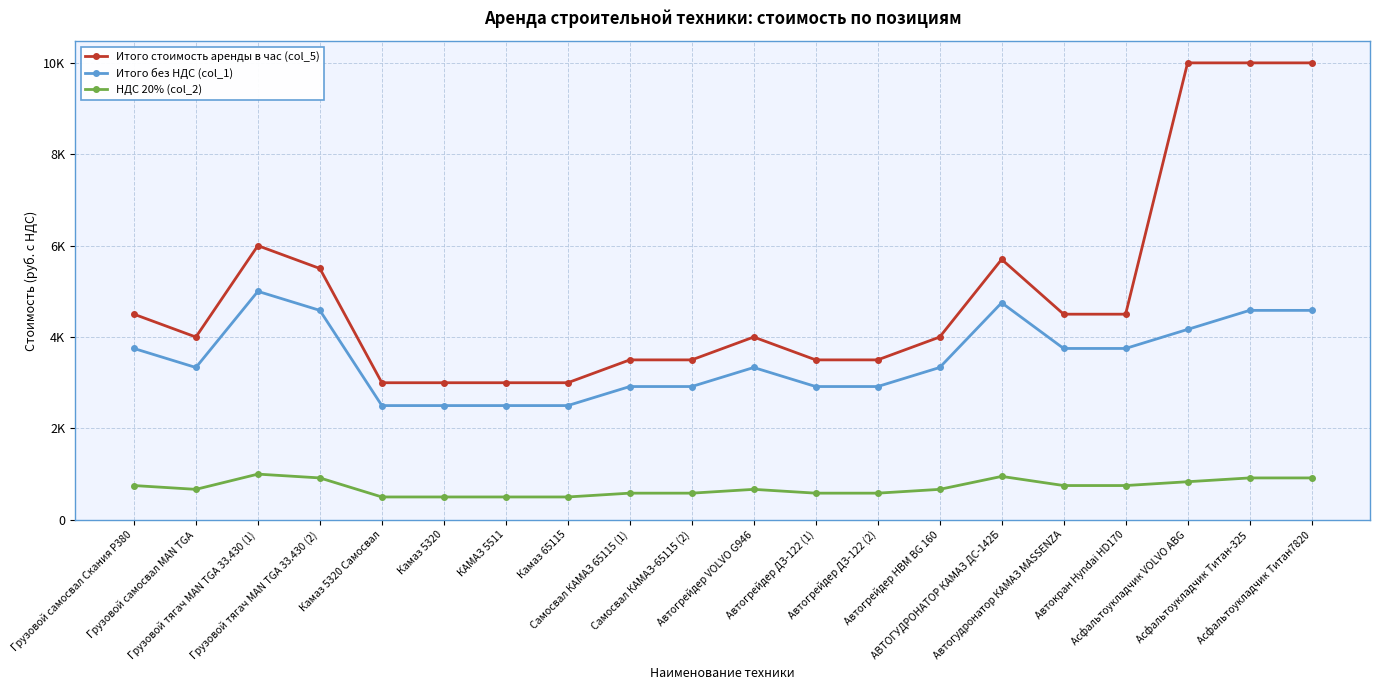

Does the chart have visible grid lines?

Yes